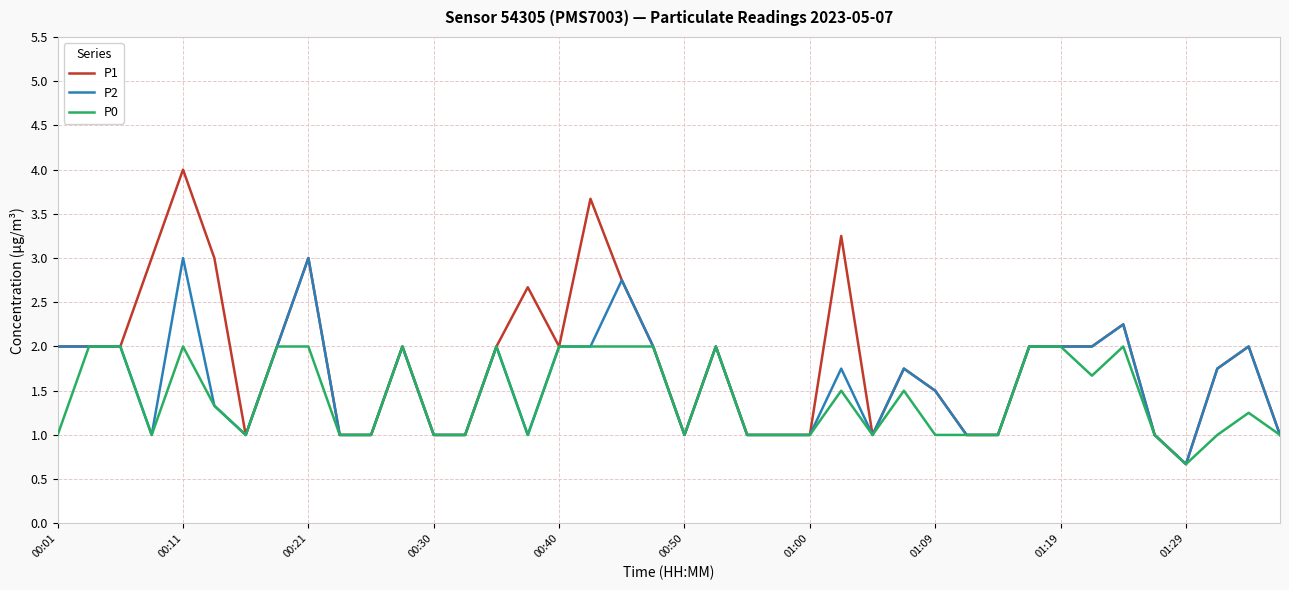

List the series in order of their overall mean, highest first.

P1, P2, P0